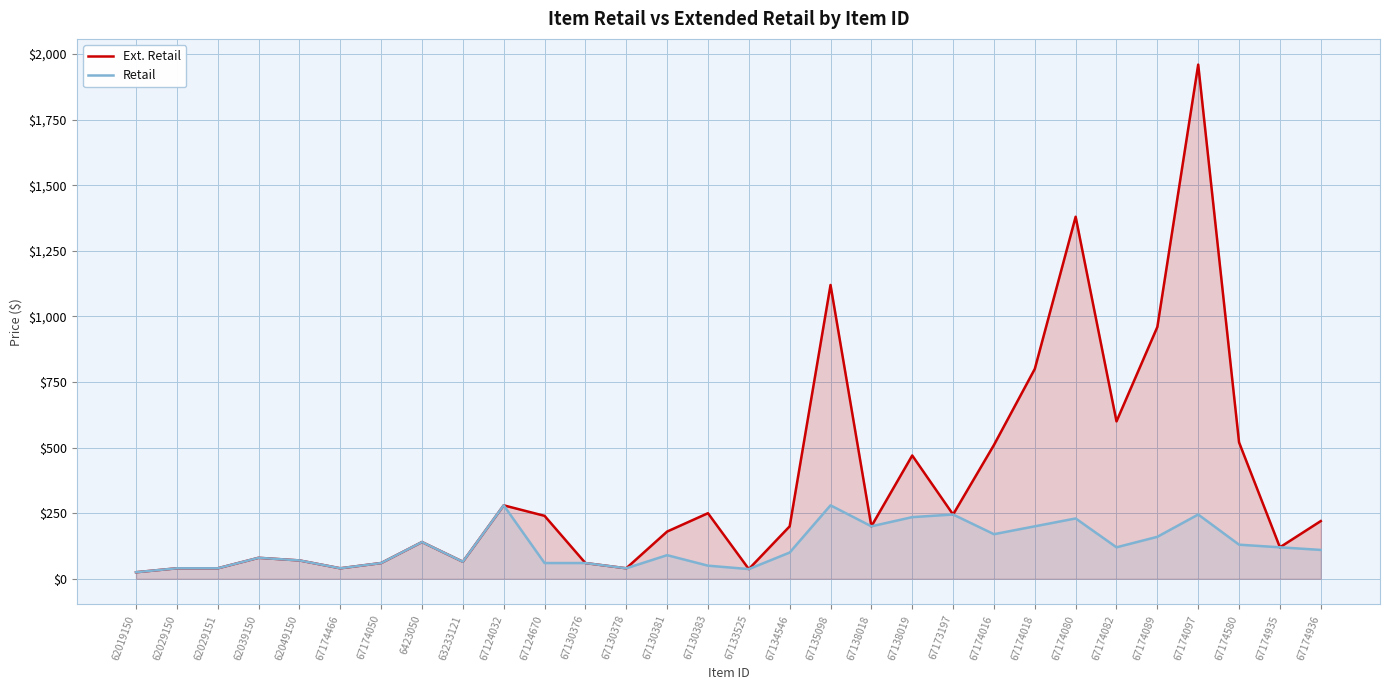

Which series has the largest range (max minus min)?

Ext. Retail